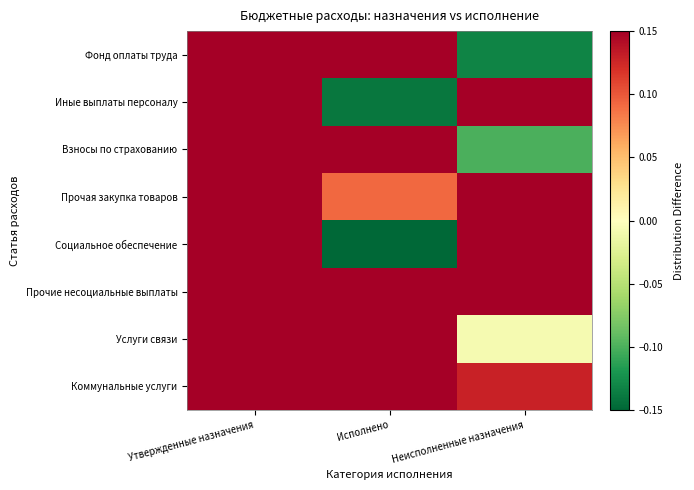

Rank the series by their maximum value, from highest to lowest.

Фонд оплаты труда, Прочая закупка товаров, Взносы по страхованию, Иные выплаты персоналу, Услуги связи, Социальное обеспечение, Прочие несоциальные выплаты, Коммунальные услуги